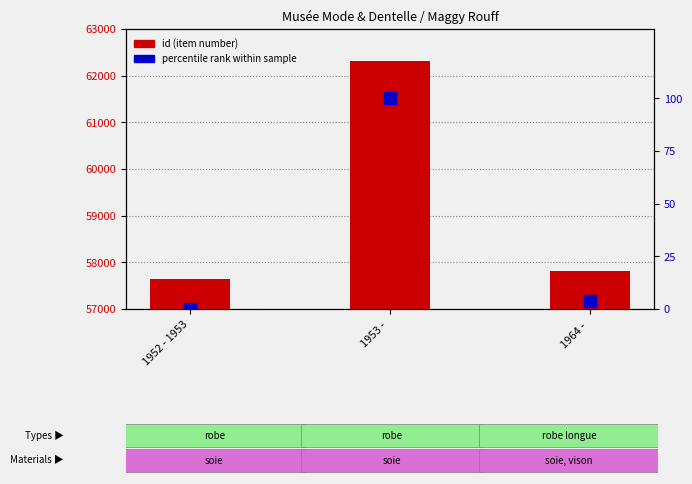

Reading left to right, what are all the values shown in this chart?

id (item number): 1952 - 1953=57633.0	1953 - =62310.0	1964 - =57807.0
percentile rank: 1952 - 1953=0.0	1953 - =100.0	1964 - =3.7